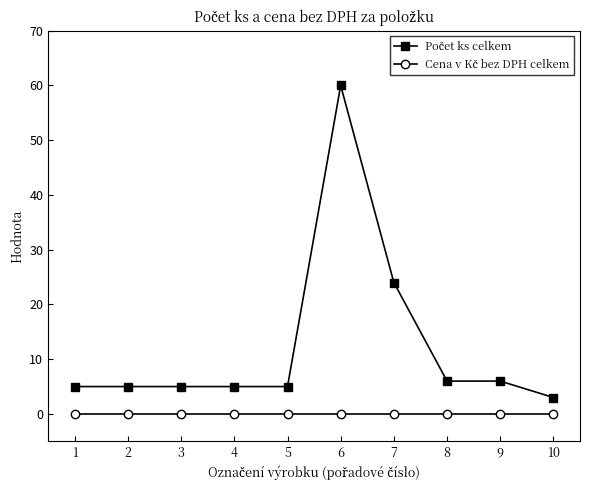

What is the greatest value displayed?

60